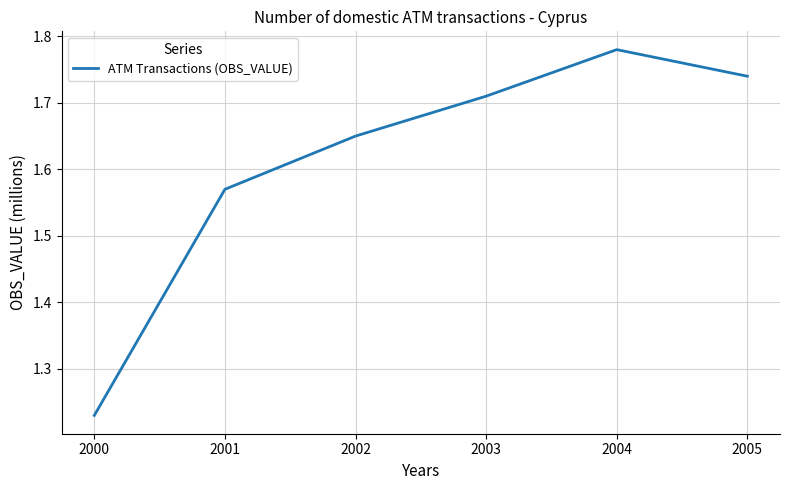

List the labels in order of value, smallest first.

2000, 2001, 2002, 2003, 2005, 2004